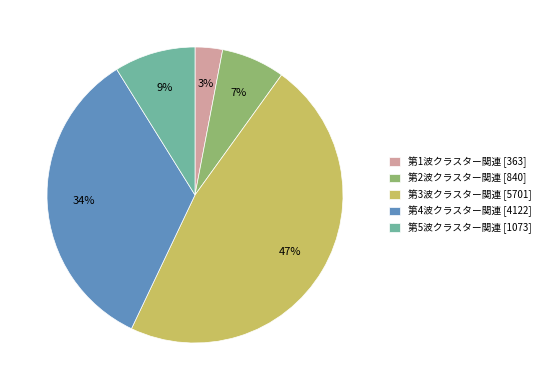

Is it true that 第5波クラスター関連 [1073] is 9% of the pie?

True